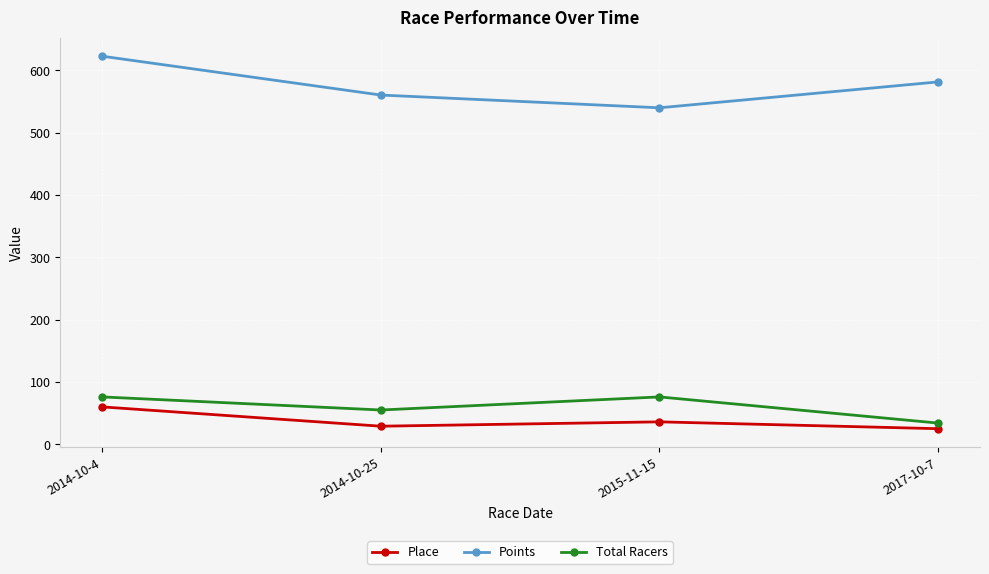

What is the label of the 3rd point from the left?

2015-11-15